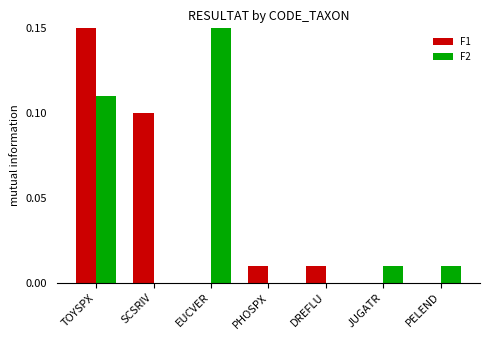

List the series in order of their overall mean, highest first.

F2, F1